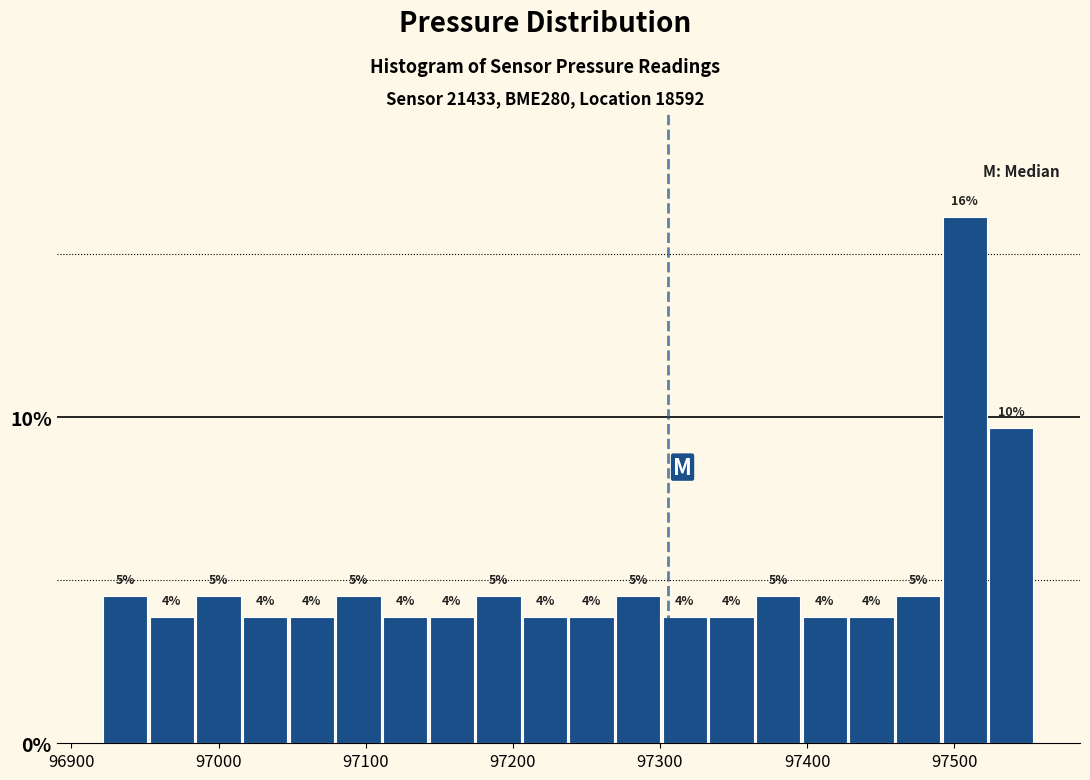

Read against the x-axis, roughly where is the centre of the tallest bar?

97510